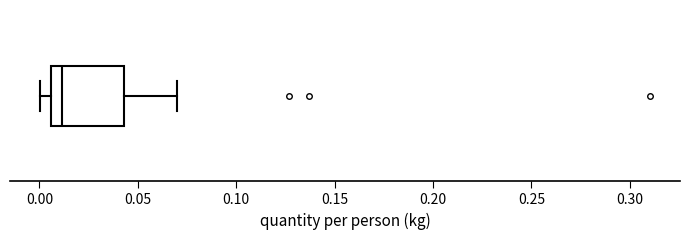

Transcribe this box plot: give where the median line is, the range the box spans, and where the two whiskers end, as read against the x-axis. The values are not printed on the chart, so give them approximately, as read against the axis.

median 0.010, box 0.005 to 0.045, whiskers 0.000 to 0.070